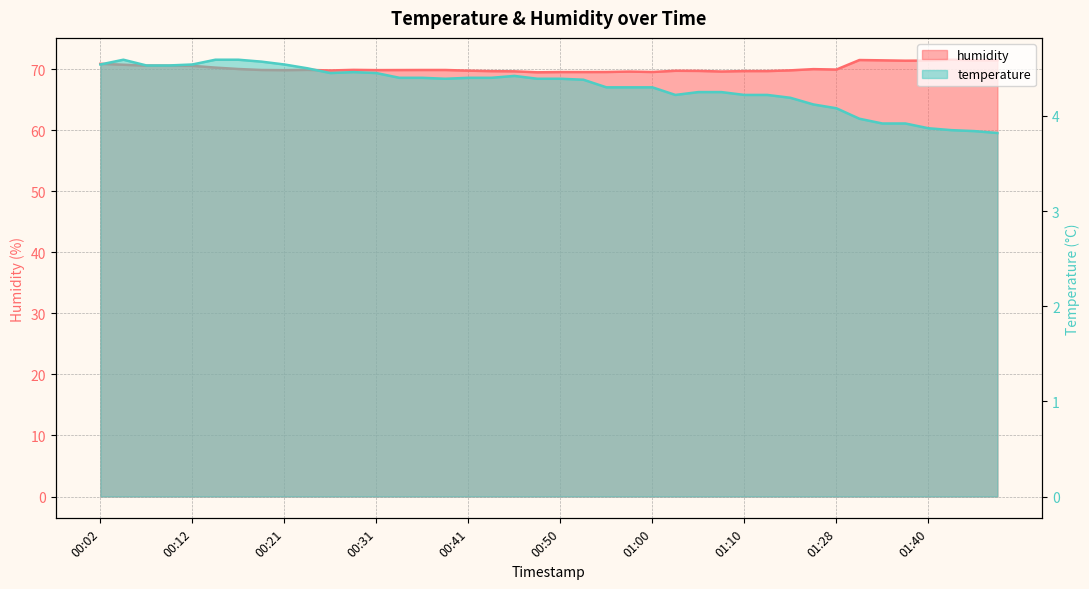

True or false: temperature has more than 1 interior local peaks.

True